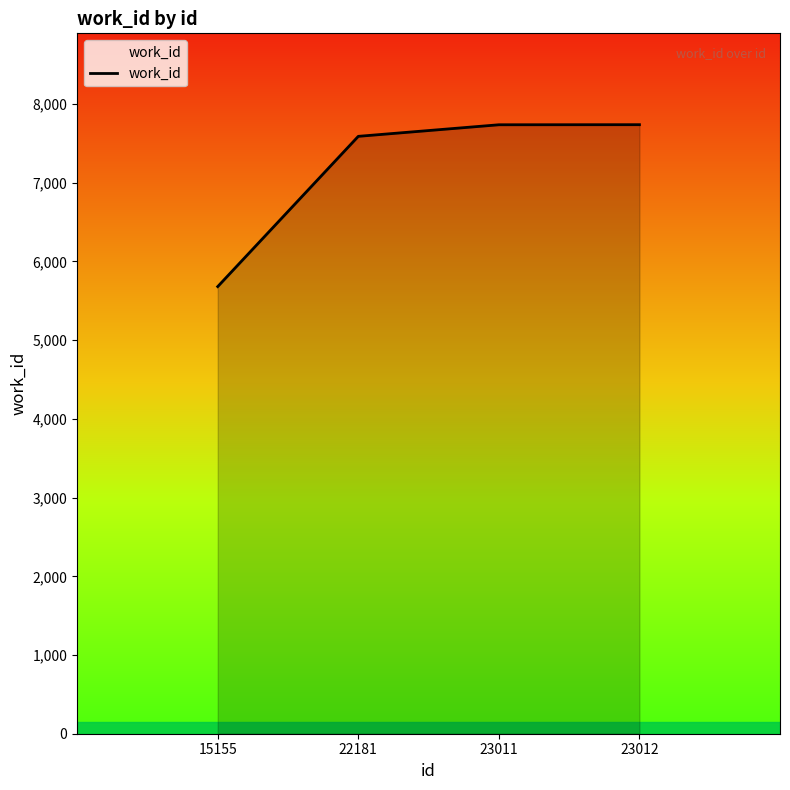

What is the change in value from 15155 to 23011?

+2056